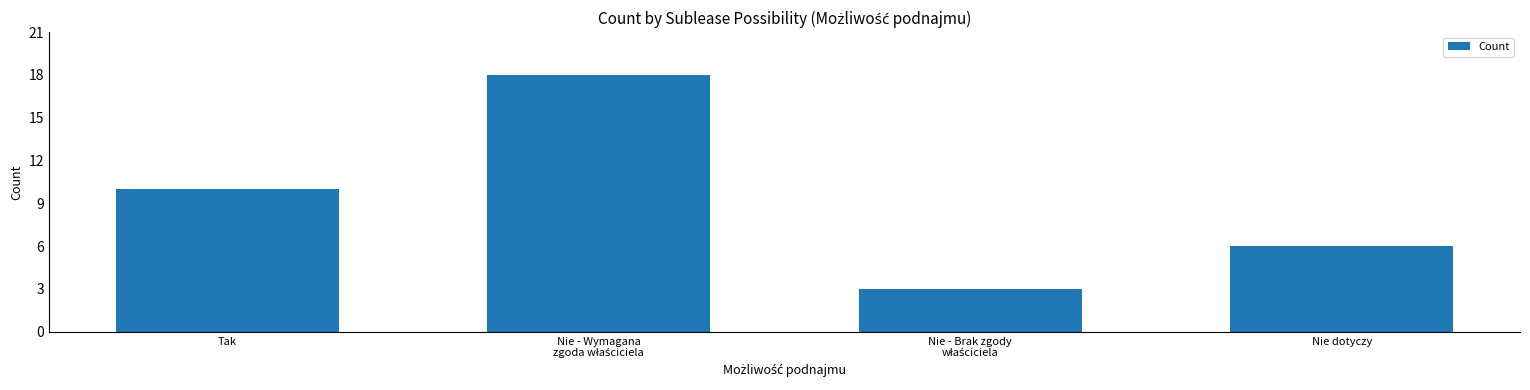

What is the value of the 1st bar from the left?

10